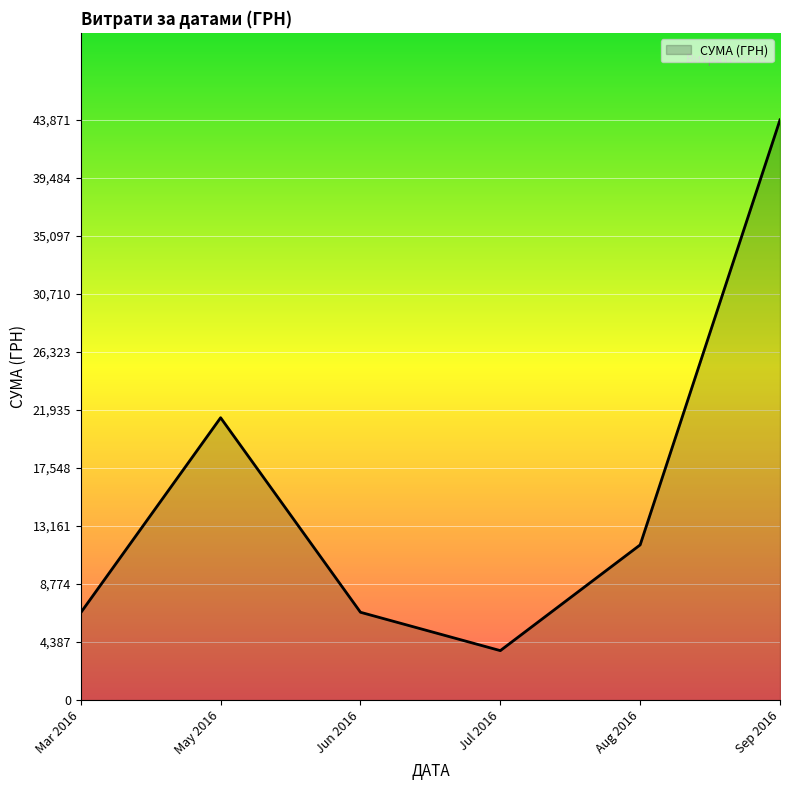

Where is the first local minimum?

Jul 2016